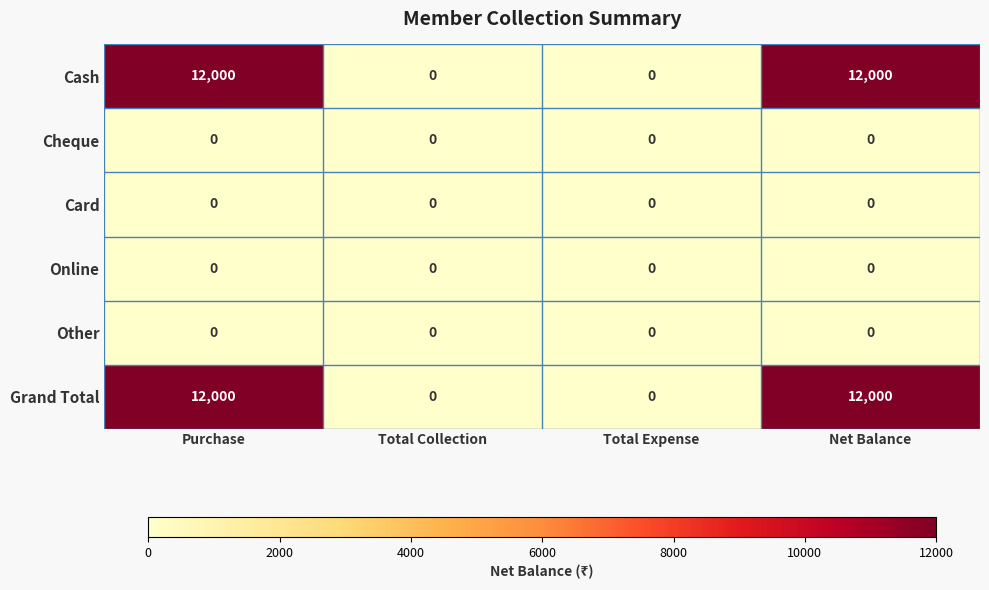

What is the maximum value shown in the chart?

12000